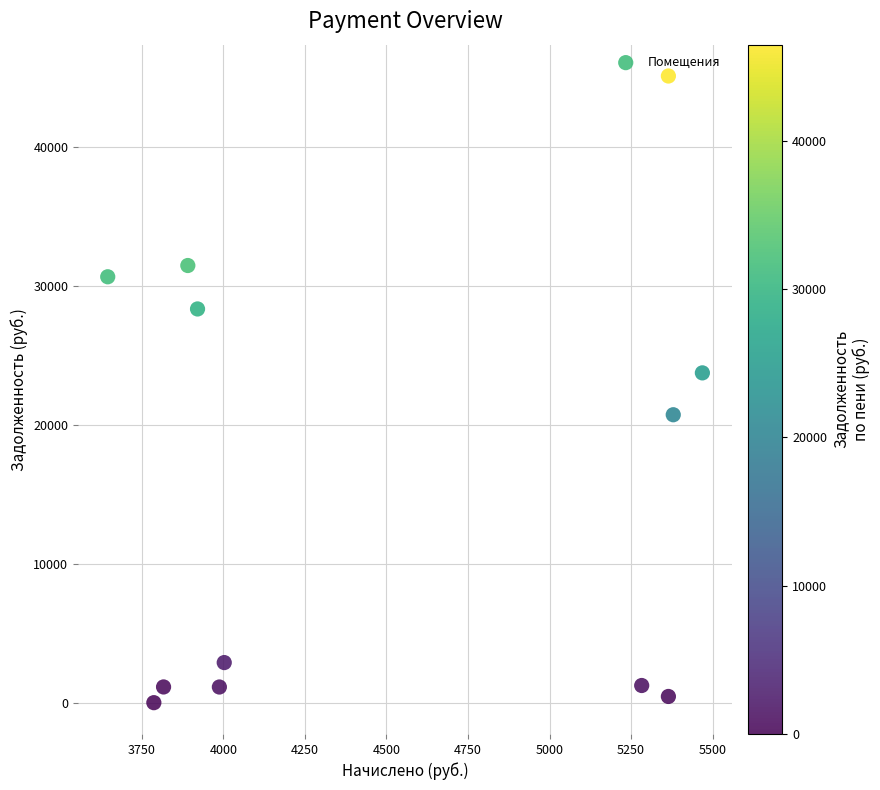

What is the average X value?

4492.5